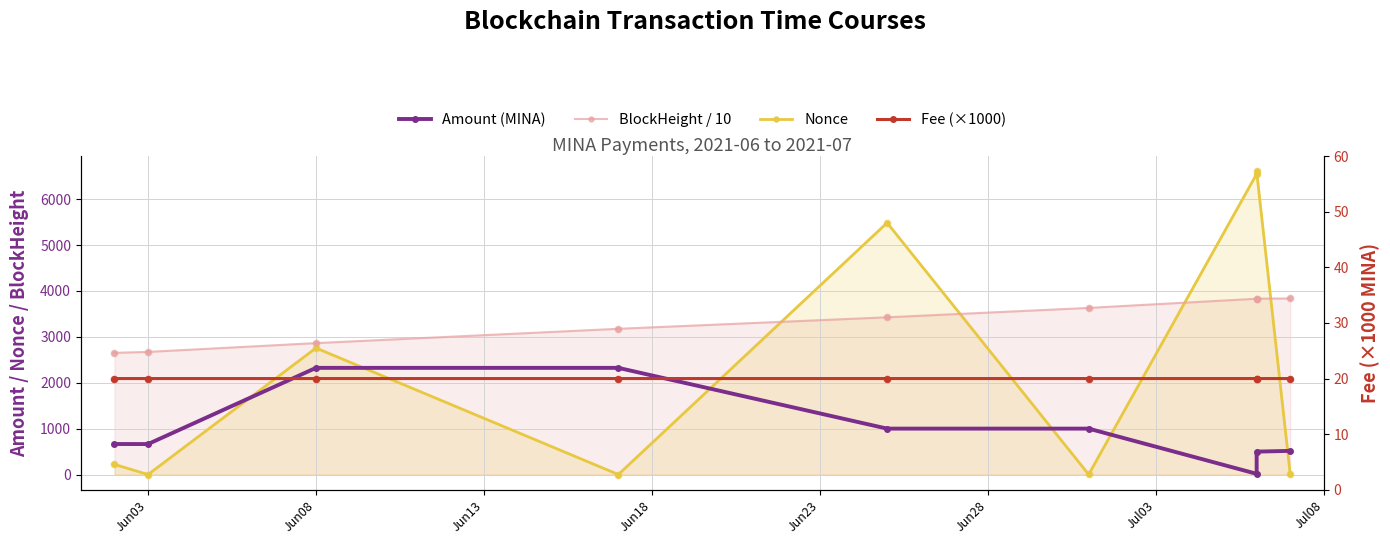

What is the total value across all series at Jun08?

7967.7